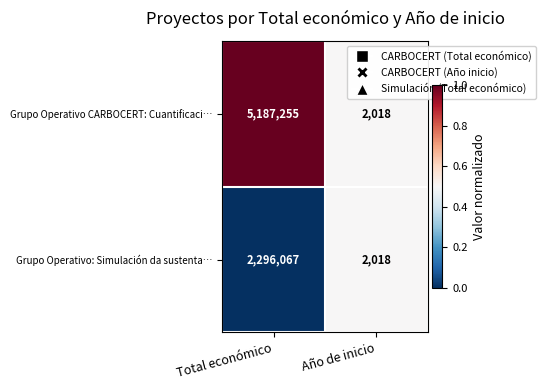

What is the difference between the Grupo Operativo CARBOCERT: Cuantificaci… values at Total económico and Año de inicio?

5185237